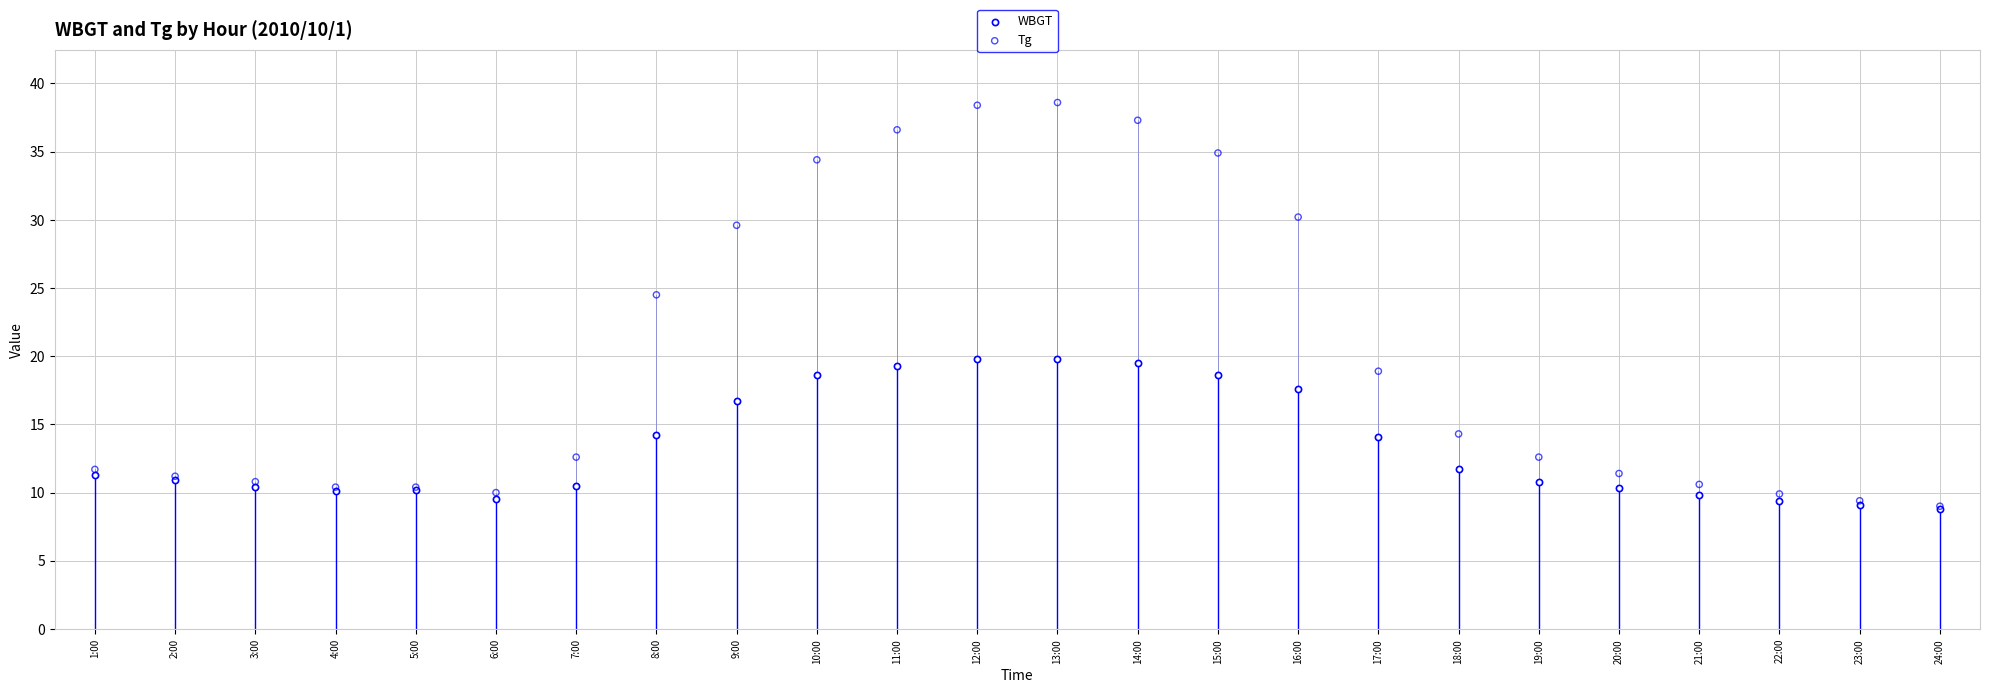

Which series reaches the maximum Y coordinate?

Tg